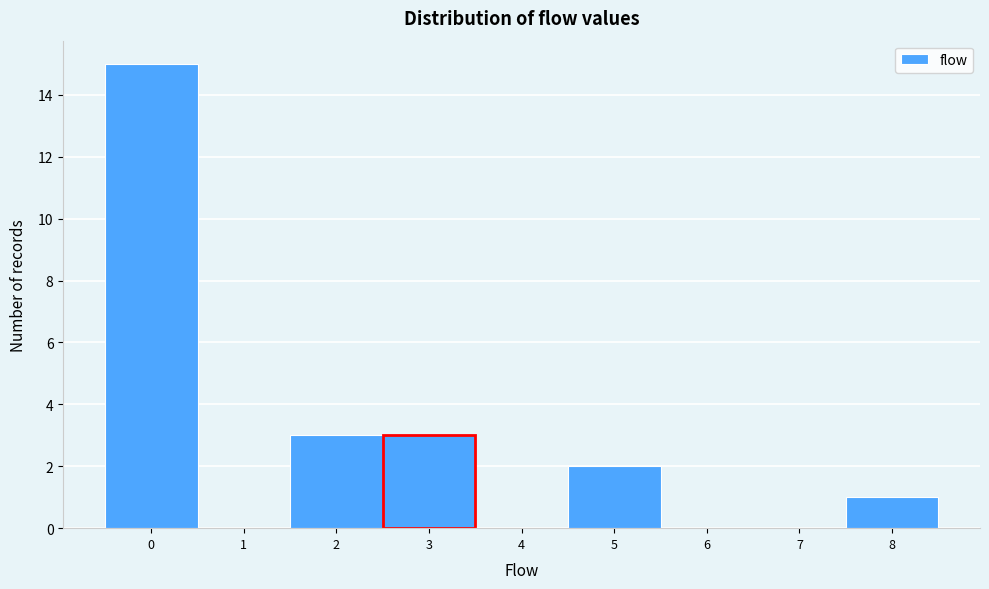

How tall is the bar that spans 4.5 to 5.5 on the x-axis? The values are not printed on the chart, so give them approximately, as read against the axis.

2